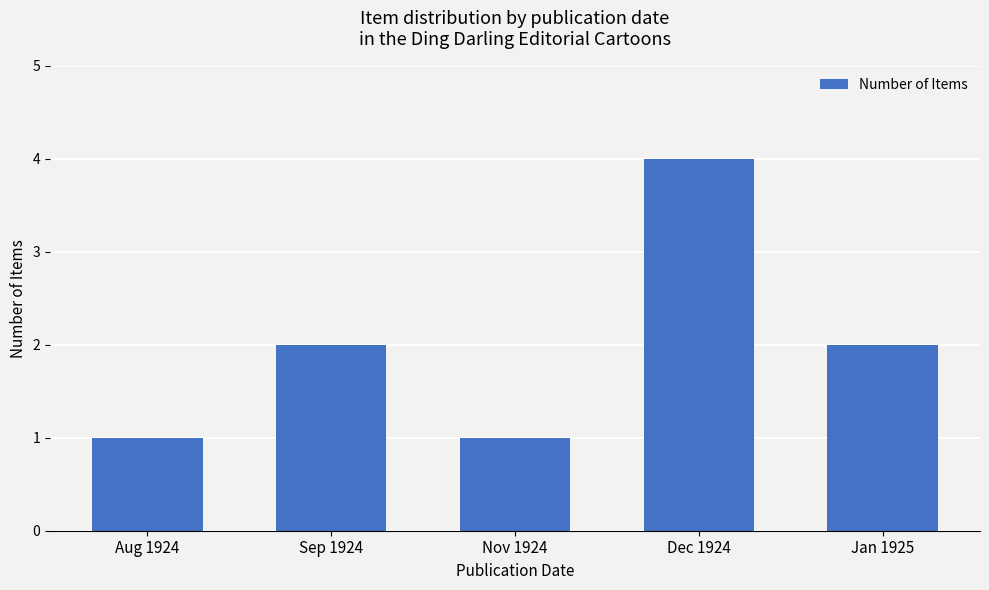

Reading left to right, what are all the values shown in this chart?

1	2	1	4	2